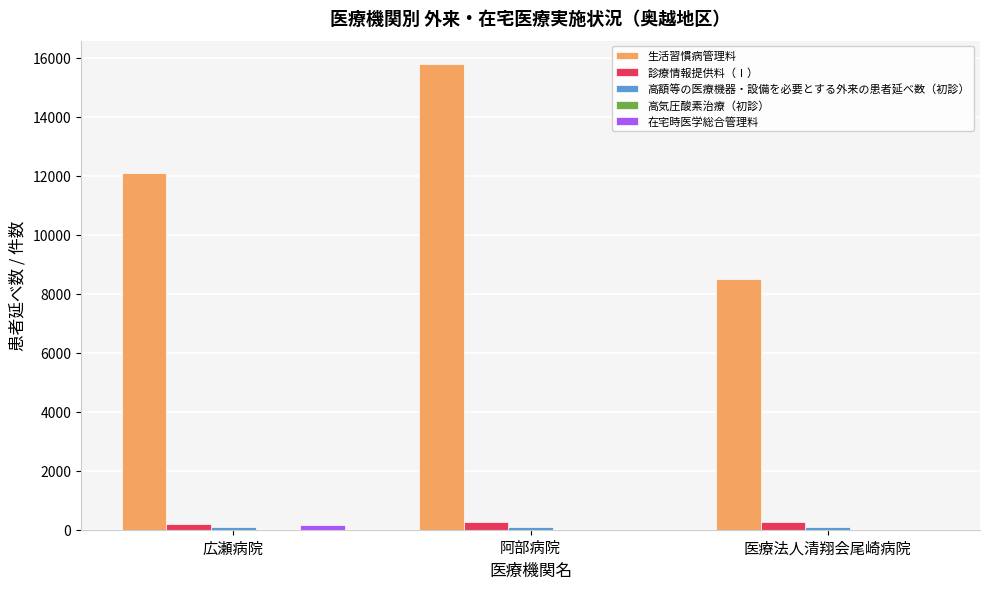

How many distinct data groups are displayed?

4